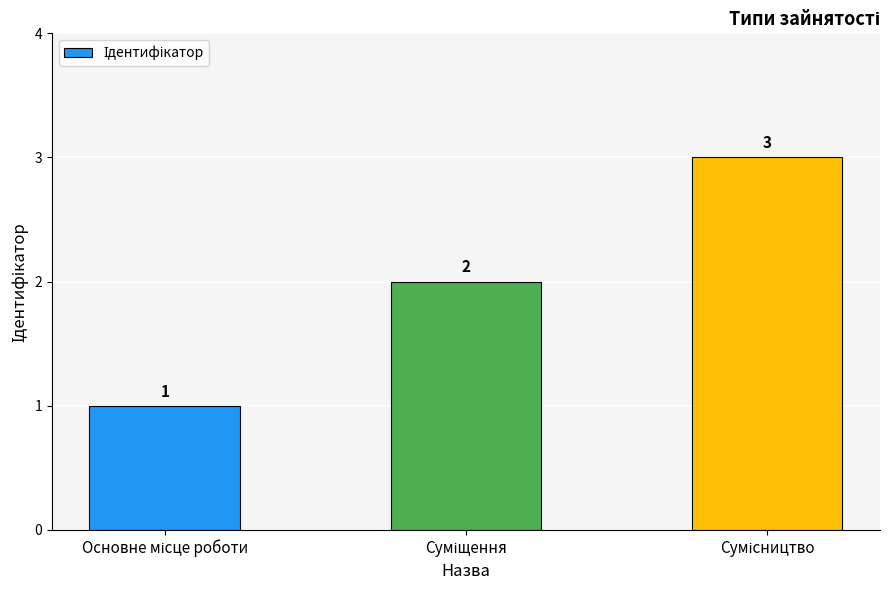

How many values are below 2?

1